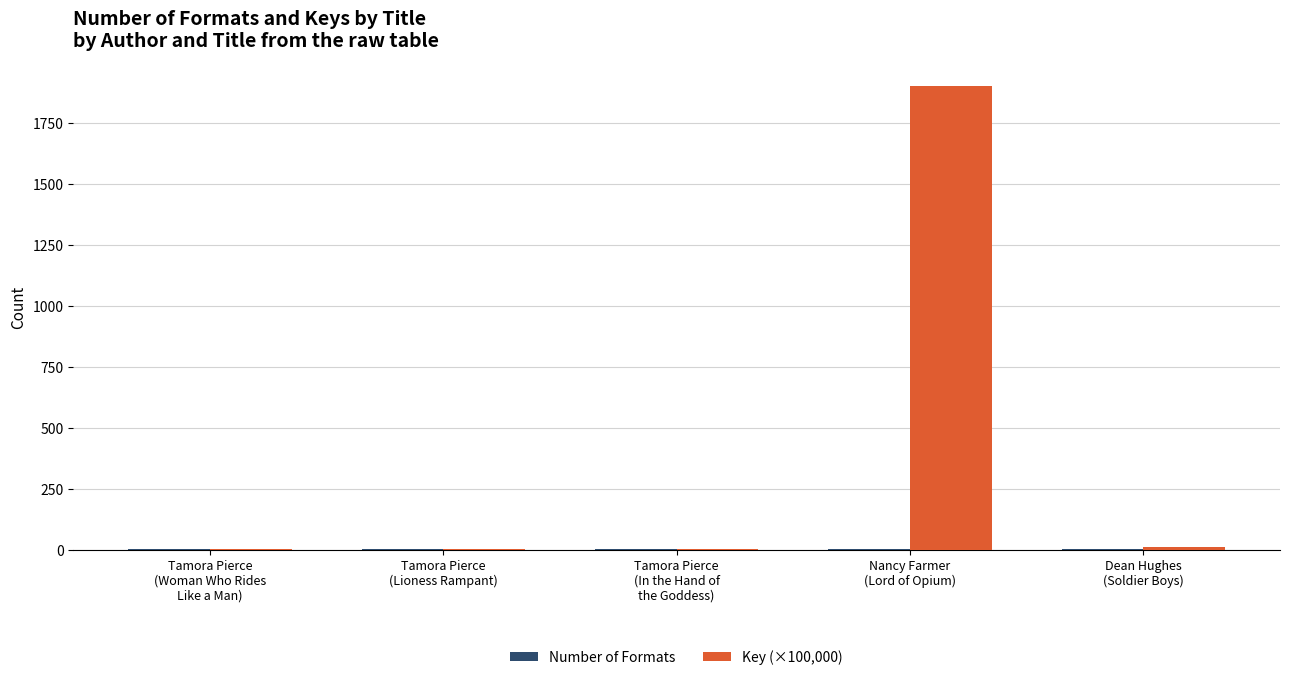

What is the sum of all Key (×100,000) values?

1922.6